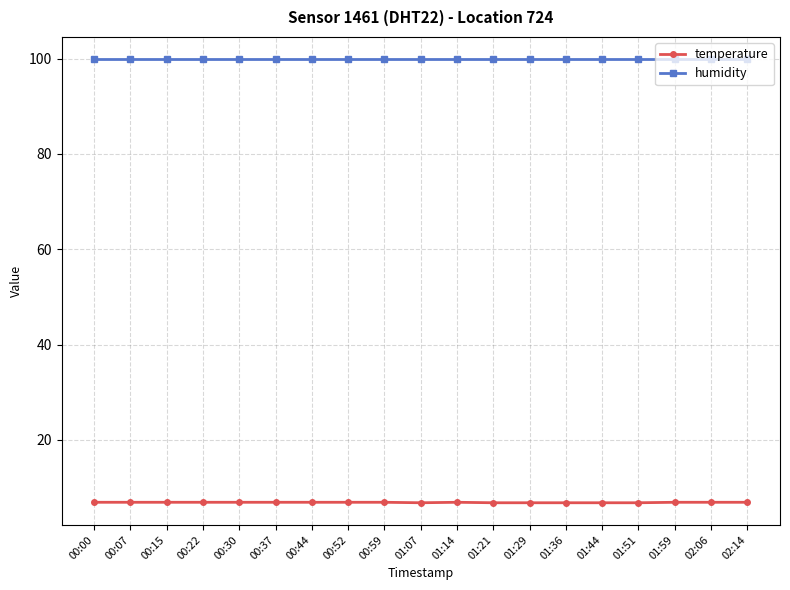

Rank the series by their average value, from lowest to highest.

temperature, humidity